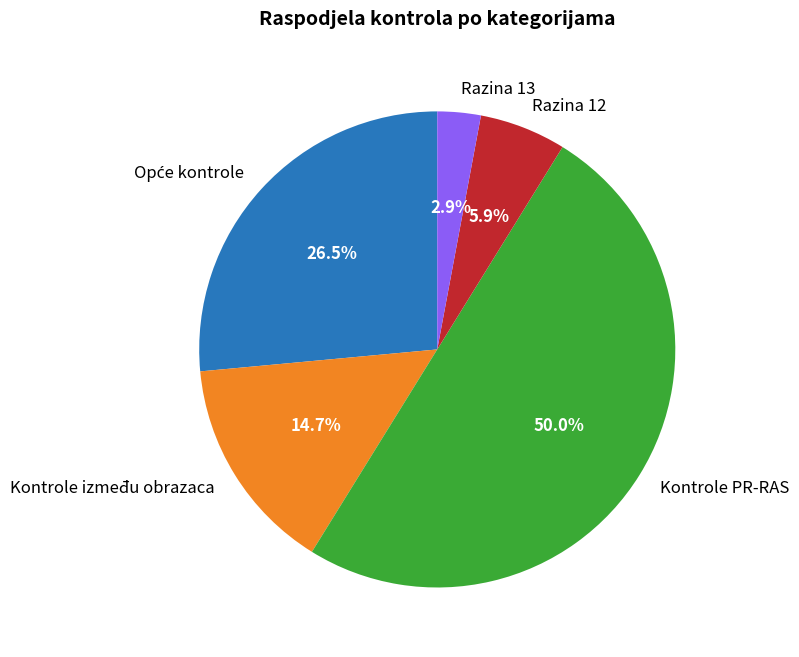

Is Kontrole između obrazaca the majority of the pie?

No